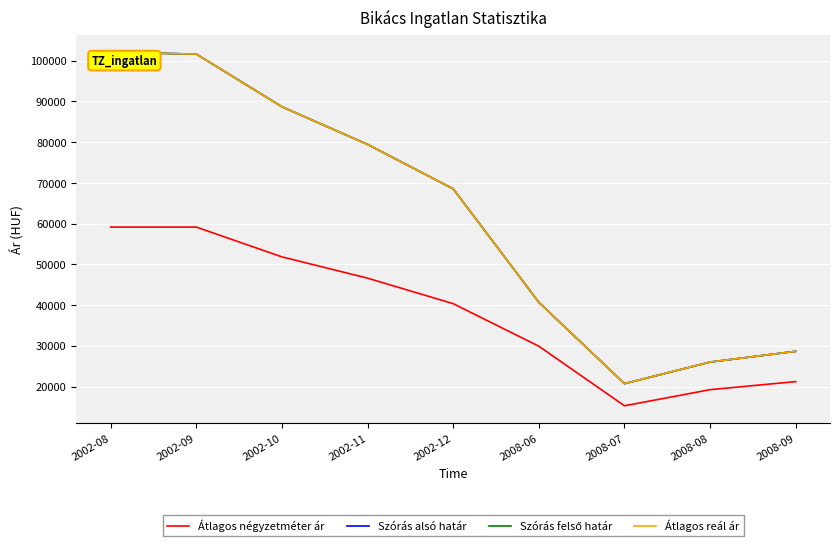

What is the difference between the second highest and second lowest values in the Átlagos négyzetméter ár series?

39901